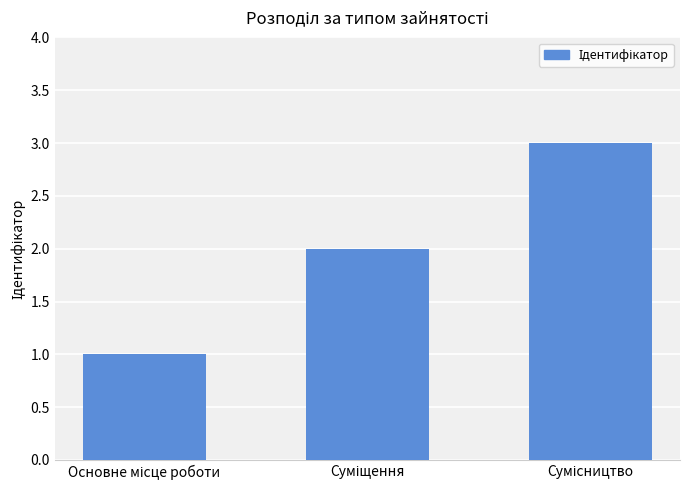

How many values are between 1 and 3?

3